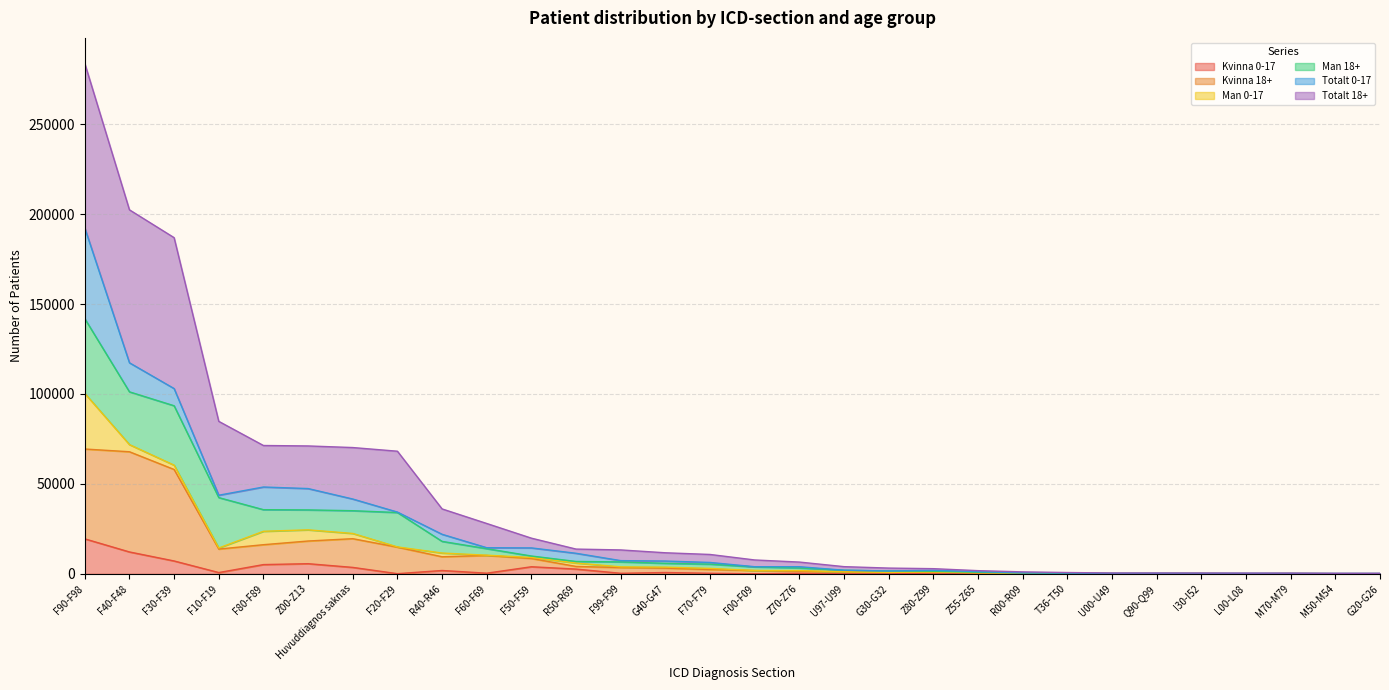

At which category does the chart reach its minimum across all series?

G30-G32